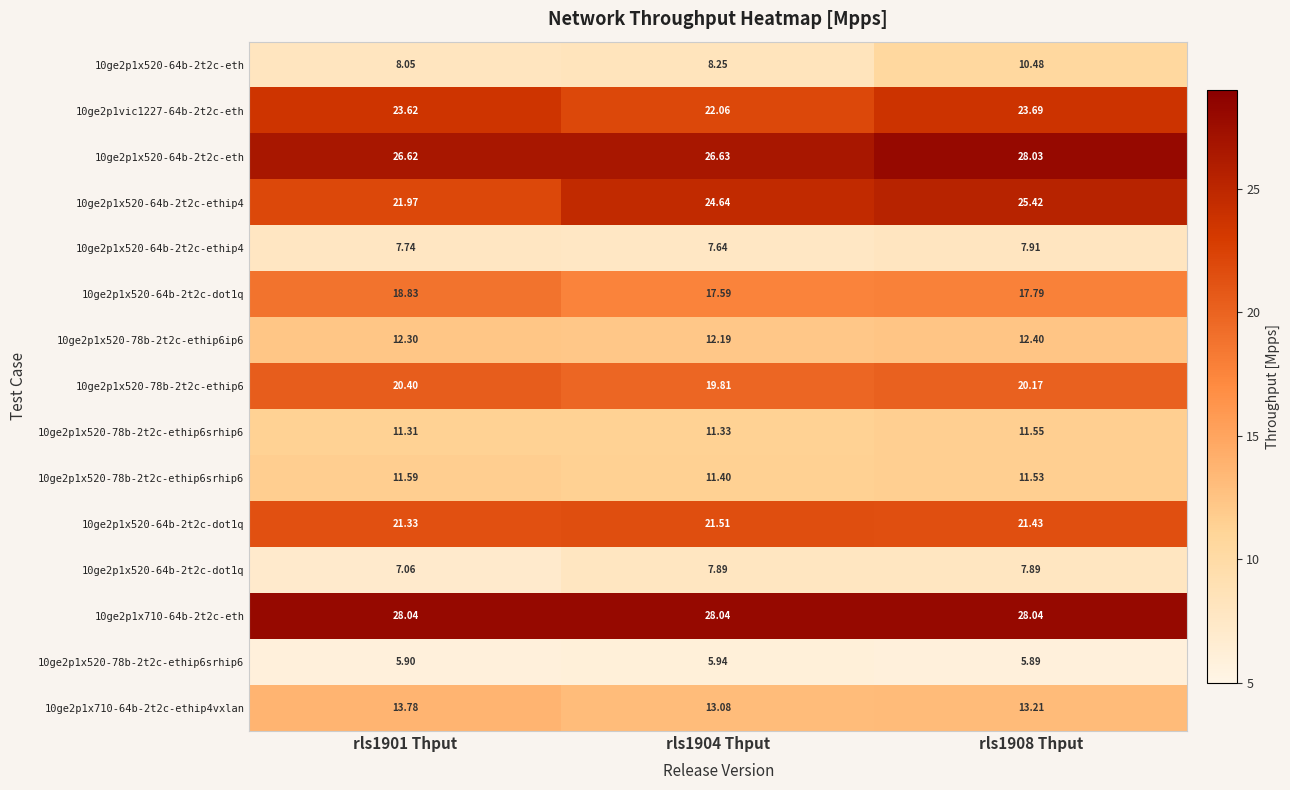

What is the spread (max minus min) of values at rls1901 Thput?

22.1